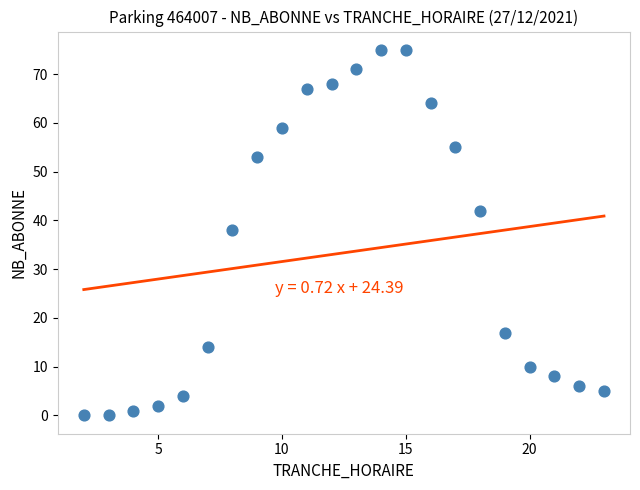

What Y value in the scatter plot is closest to 37?

38